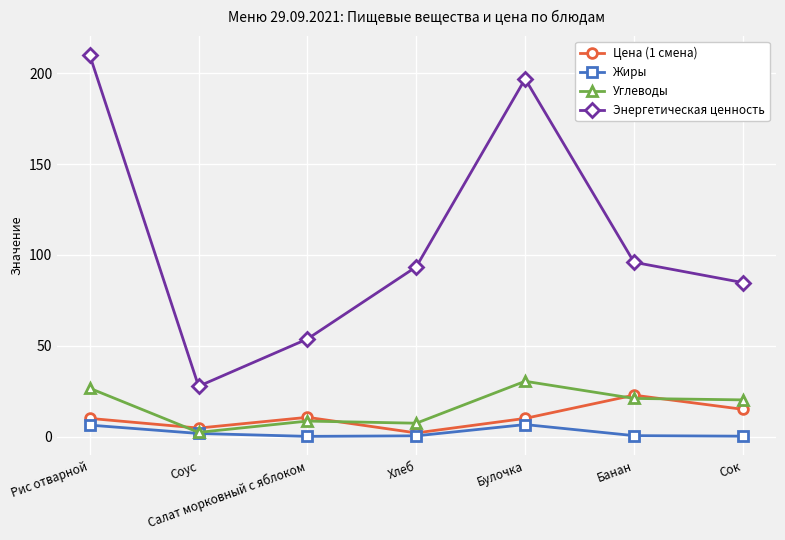

Where is Энергетическая ценность nearest to the value 118?

Банан